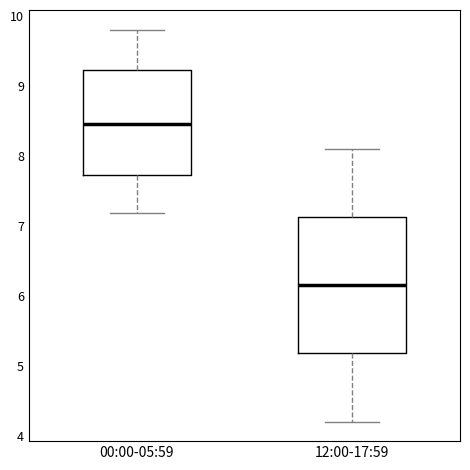

Reading left to right, transcribe this box plot: for each box, give where its median line is, the range the box spans, and where its two whiskers end, as read against the y-axis. The values are not printed on the chart, so give them approximately, as read against the axis.

00:00-05:59: median 8.5, box 7.7 to 9.2, whiskers 7.2 to 9.8
12:00-17:59: median 6.2, box 5.2 to 7.1, whiskers 4.2 to 8.1